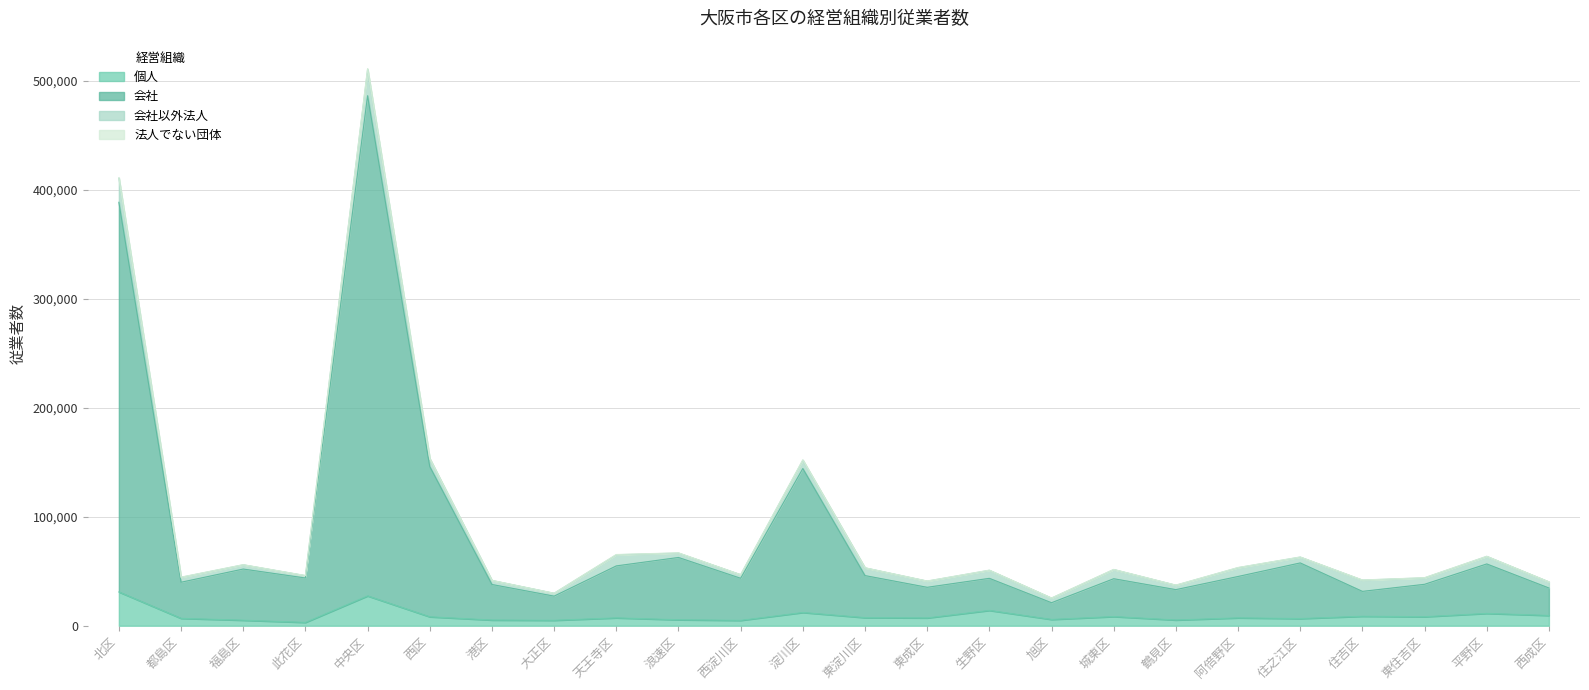

What is the total value across all series at 西成区?

44081